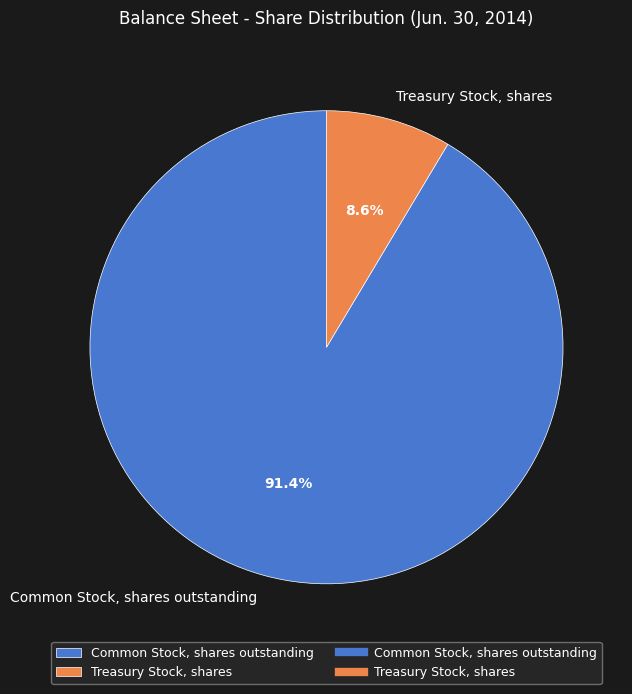

To the nearest percent, what is the average slice percentage?

50%